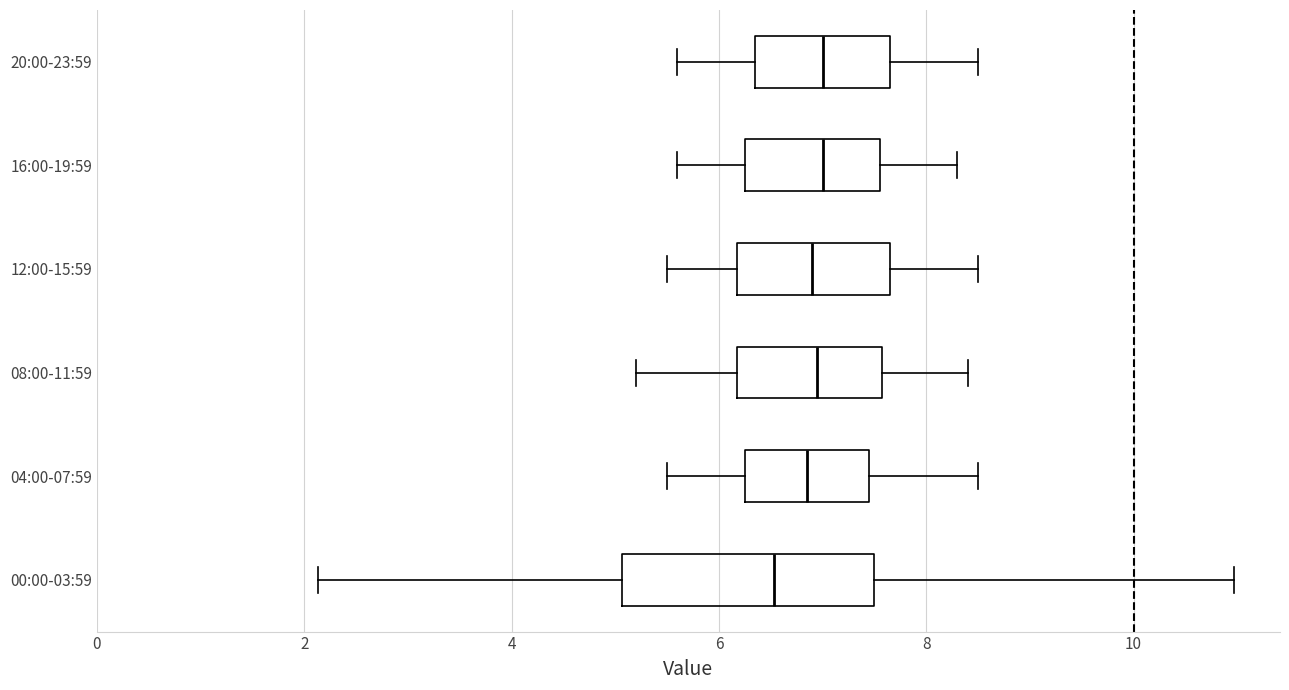

Which box's median line is the furthest to the left?

00:00-03:59